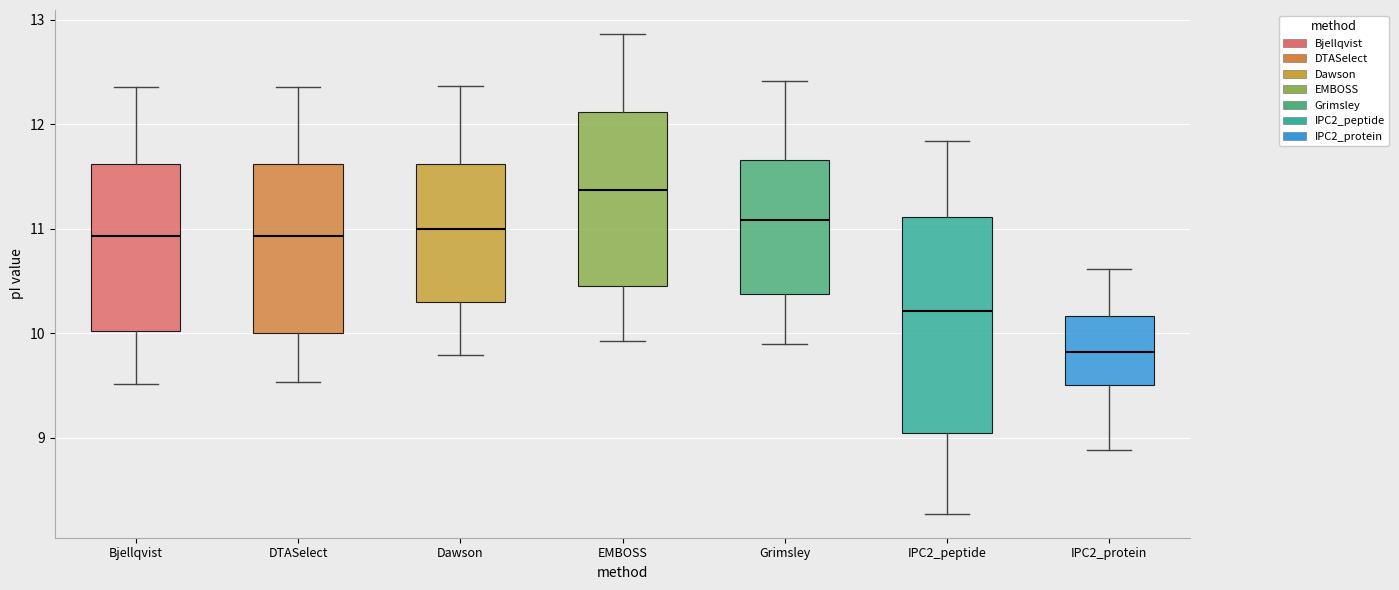

Reading left to right, read every box against the y-axis: the position of its median line, the range the box covers, and the ends of its whiskers. The values are not printed on the chart, so give them approximately, as read against the axis.

Bjellqvist: median 10.9, box 10.0 to 11.6, whiskers 9.5 to 12.4
DTASelect: median 10.9, box 10.0 to 11.6, whiskers 9.5 to 12.4
Dawson: median 11.0, box 10.3 to 11.6, whiskers 9.8 to 12.4
EMBOSS: median 11.4, box 10.5 to 12.1, whiskers 9.9 to 12.9
Grimsley: median 11.1, box 10.4 to 11.7, whiskers 9.9 to 12.4
IPC2_peptide: median 10.2, box 9.0 to 11.1, whiskers 8.3 to 11.8
IPC2_protein: median 9.8, box 9.5 to 10.2, whiskers 8.9 to 10.6